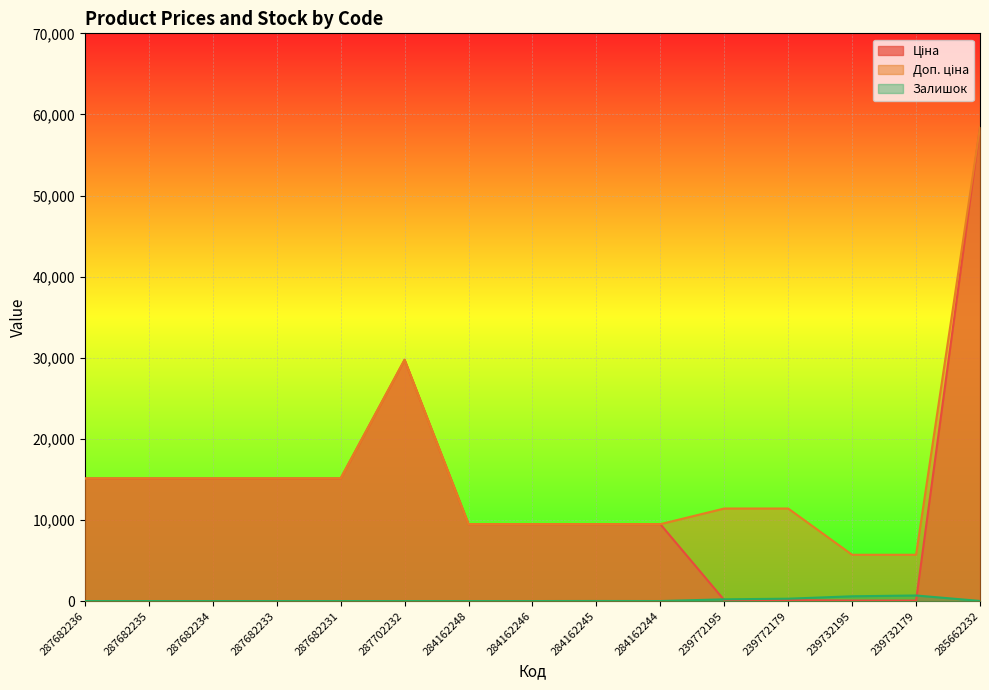

At 284162245, list the series in order from largest to smallest.

Ціна, Доп. ціна, Залишок